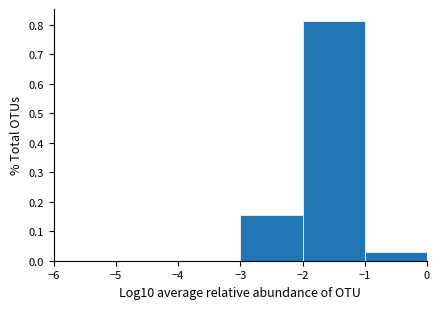

Which range on the x-axis has the tallest bar?

-2 to -1